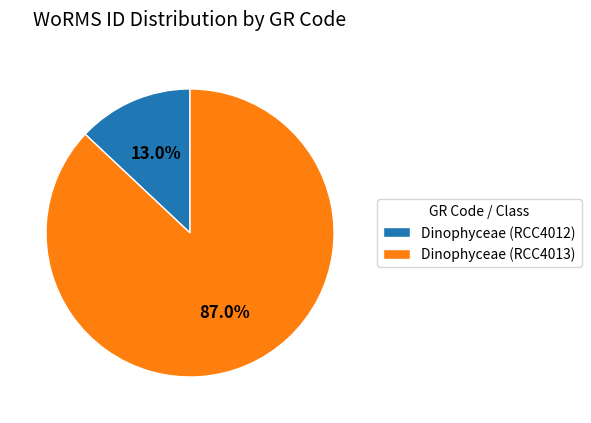

To the nearest percent, what is the combined percentage of Dinophyceae (RCC4012) and Dinophyceae (RCC4013)?

100%